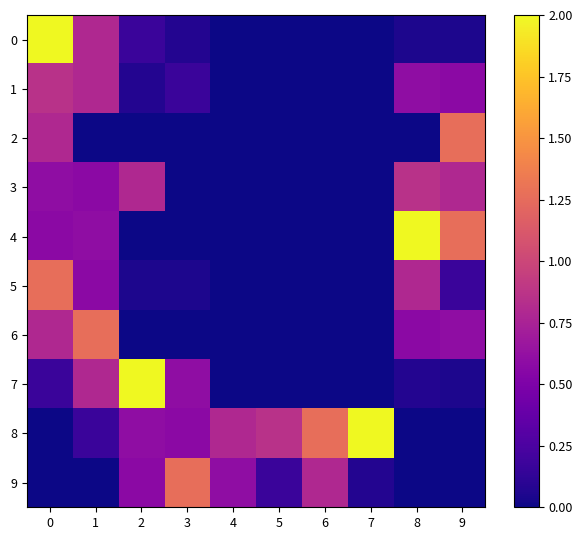

How many distinct data groups are displayed?

10